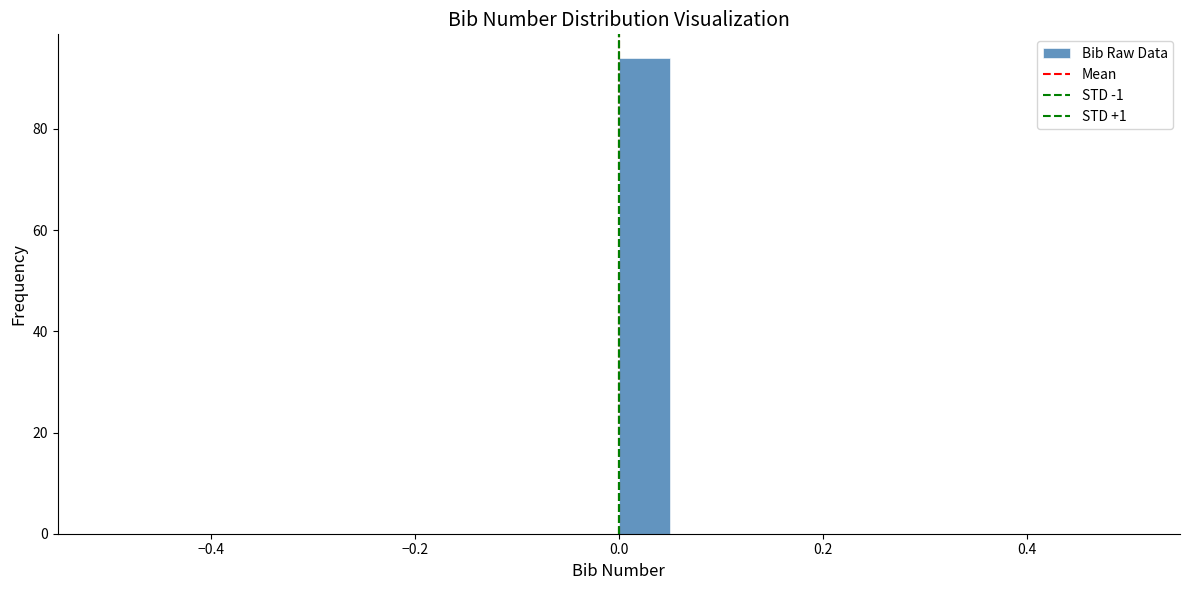

Around what value on the x-axis is the tallest bar? Give the approximate position of its centre, as read against the axis.

0.02